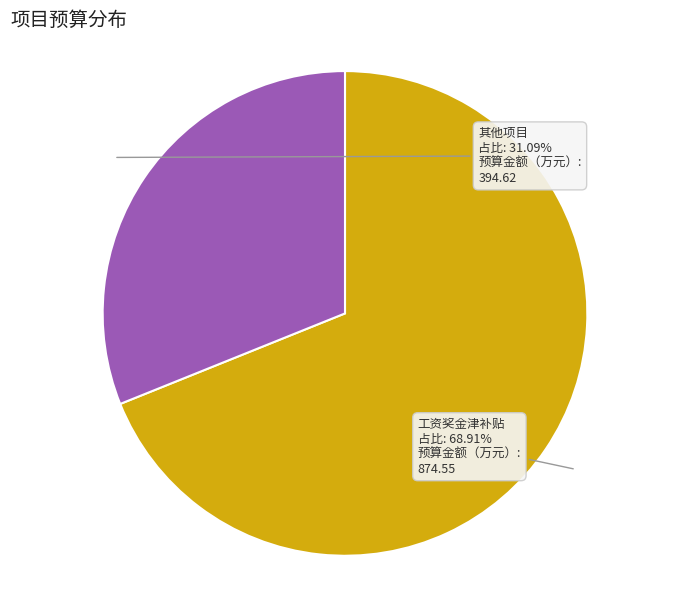

Is there a majority slice in this chart?

Yes